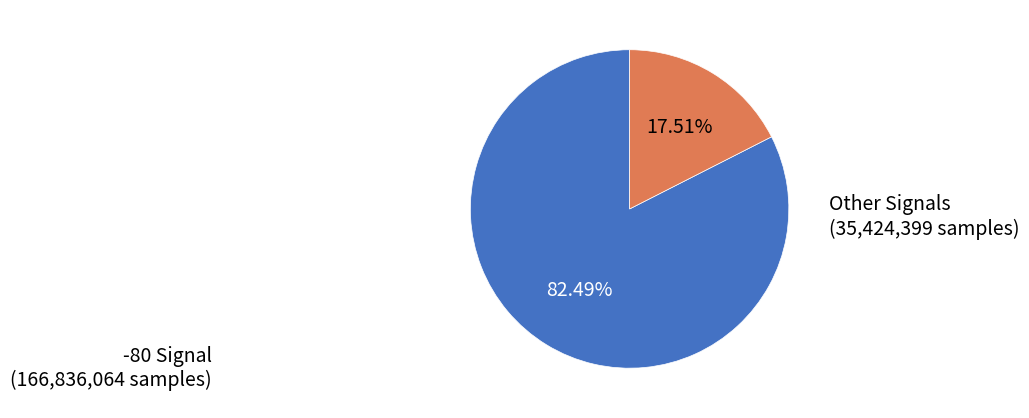

Does any single category account for the majority?

Yes